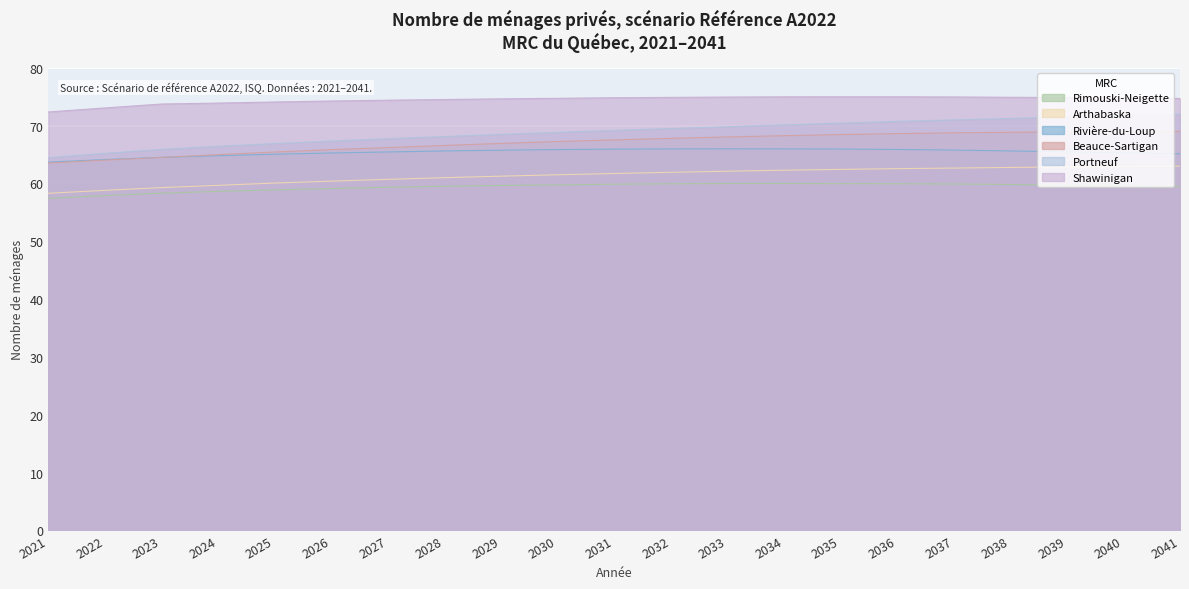

Between 2036 and 2039, which series saw the biggest shift?

Portneuf